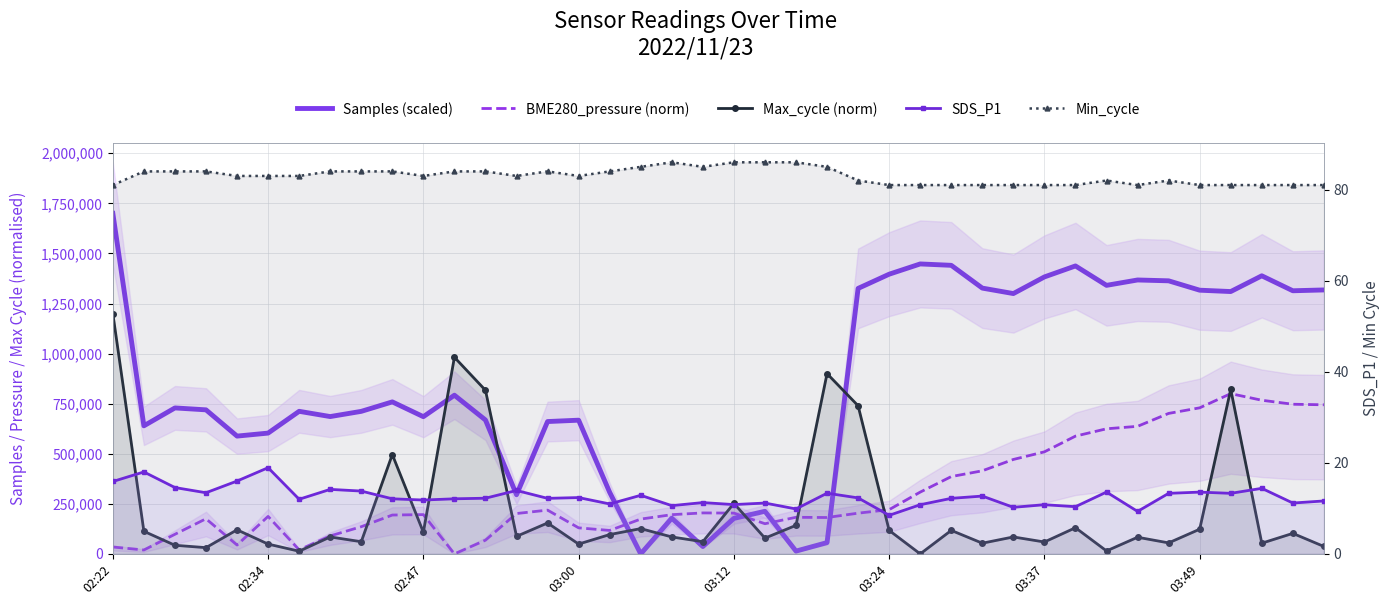

Which category has the highest value across all series?

02:22